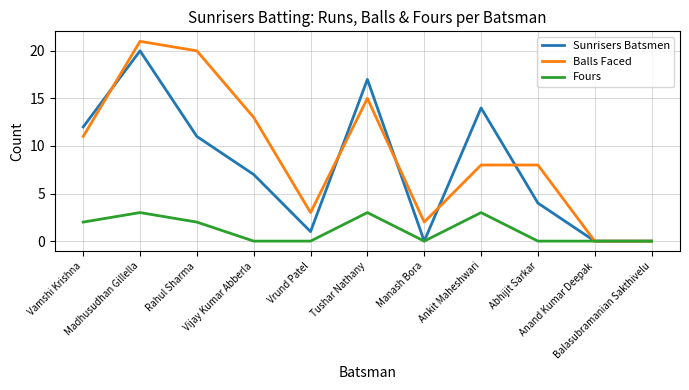

Is the value of Fours at Vamshi Krishna greater than the value of Sunrisers Batsmen at Abhijit Sarkar?

No